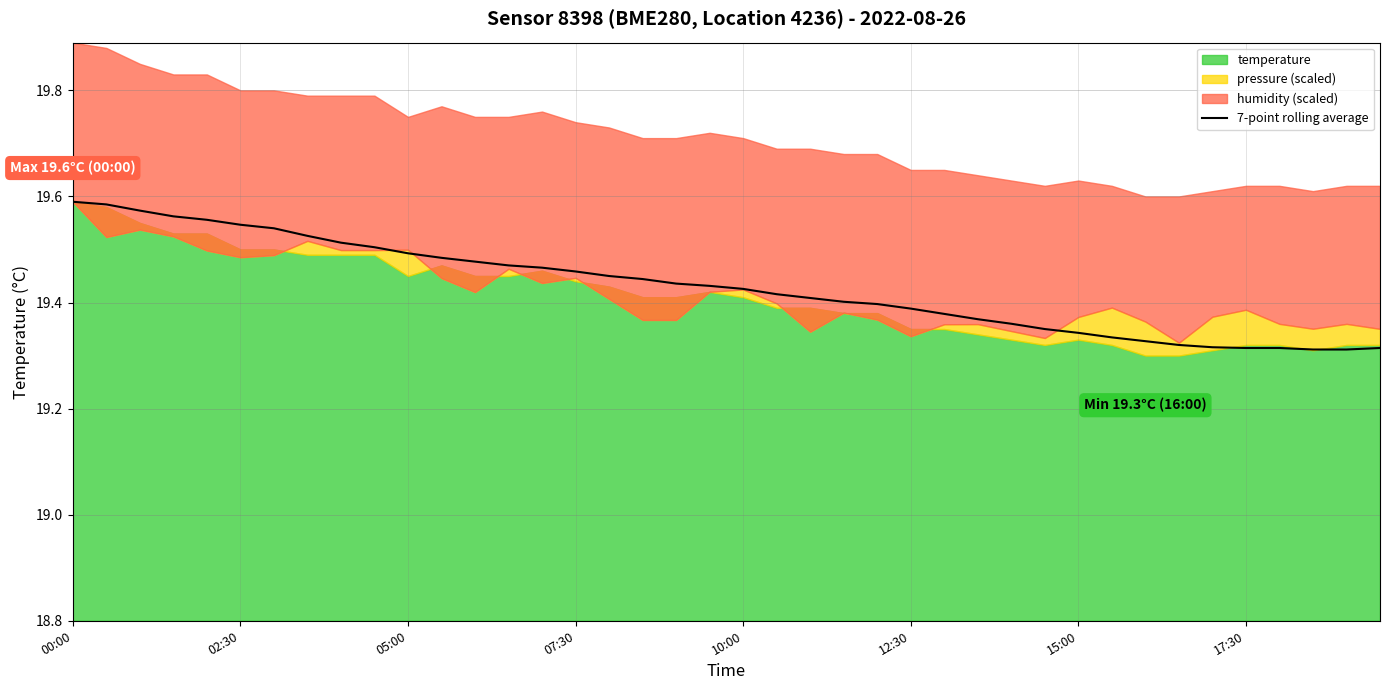

What is the approximate value at 23?

19.4